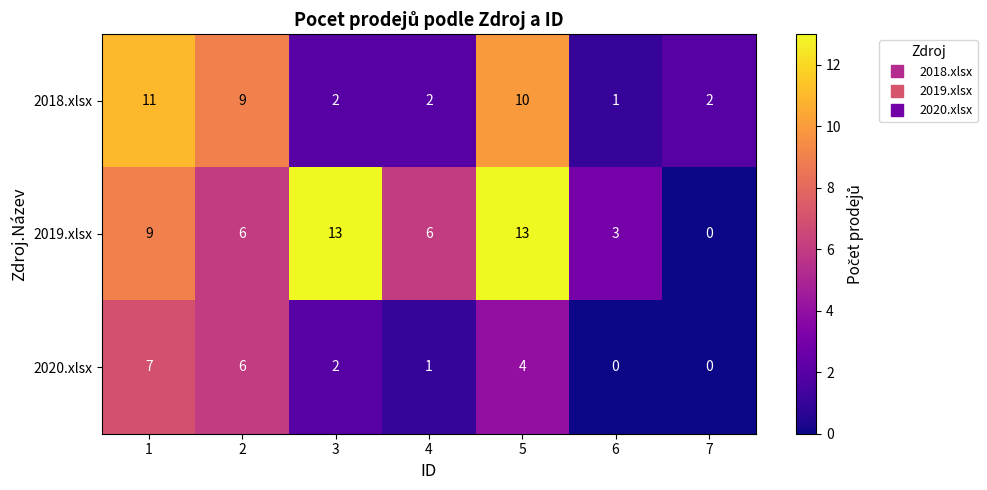

What is the greatest value displayed?

13